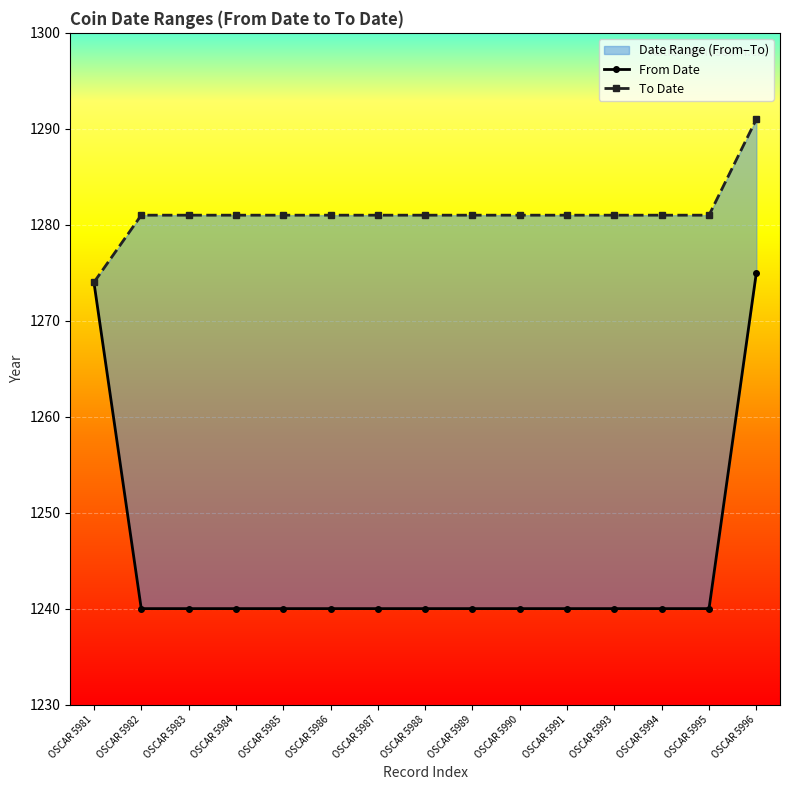

Is it true that From Date equals 805 at OSCAR 5982?

False